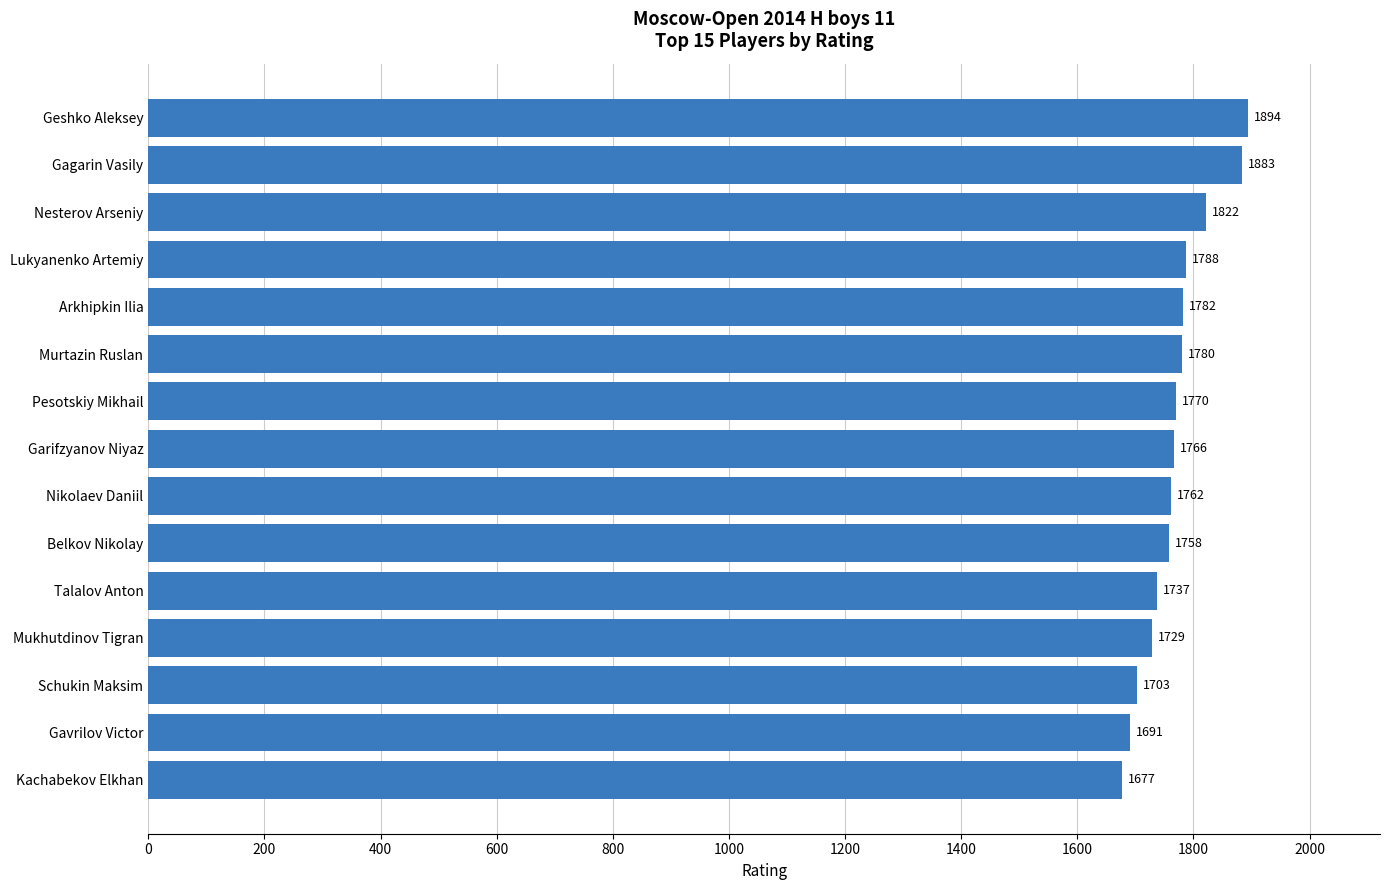

The chart shows a value of 2985 at Gavrilov Victor. True or false?

False